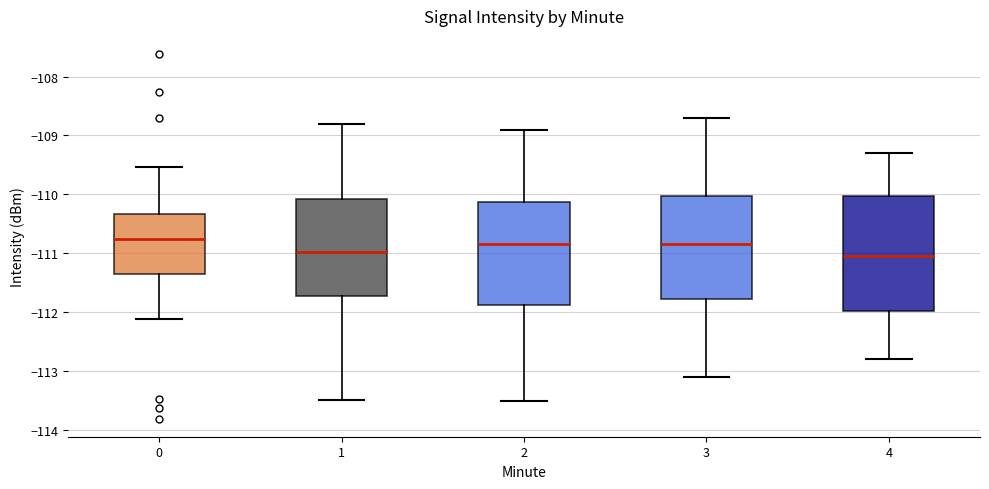

Comparing the boxes themselves (not the whiskers), which one is the tallest?

4